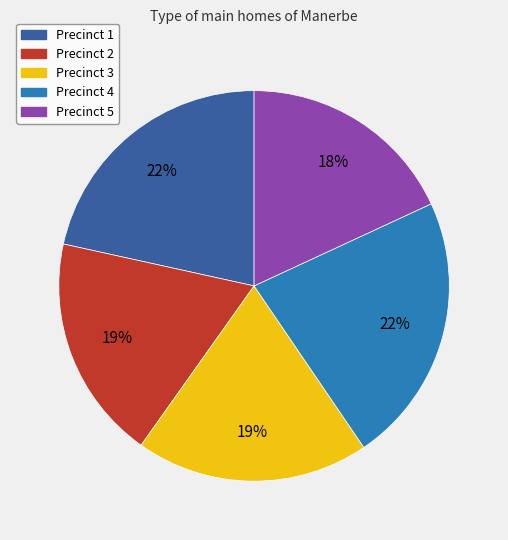

Combined, do Precinct 3 and Precinct 2 account for over 50%?

No